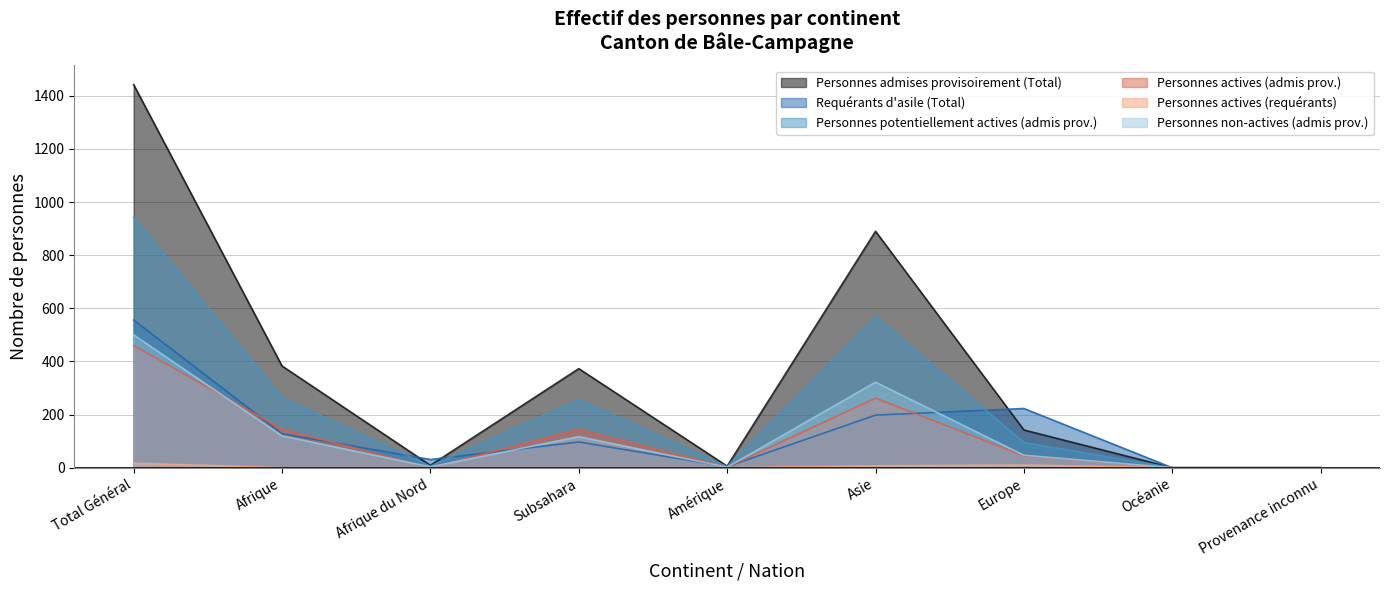

What is the greatest value displayed?

1442